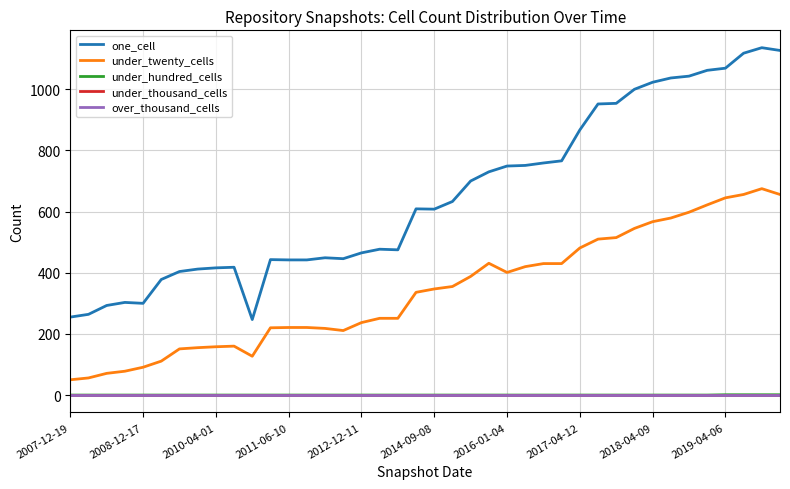

Reading right to left, transcribe all the data shown in this chart.

one_cell: 1127	1136	1118	1069	1062	1043	1037	1023	1000	954	952	867	766	759	751	749	730	700	633	608	609	475	477	465	446	449	442	442	443	247	418	416	412	404	378	300	303	293	264	255
under_twenty_cells: 656	675	656	645	622	598	579	567	545	515	510	481	430	430	420	401	431	388	355	347	336	251	251	237	211	218	221	221	220	127	160	158	155	151	111	91	78	71	56	50
under_hundred_cells: 1	1	1	1	0	0	0	0	0	0	0	0	0	0	0	0	0	0	0	0	0	0	0	0	0	0	0	0	0	0	0	0	0	0	0	0	0	0	0	0
under_thousand_cells: 0	0	0	0	0	0	0	0	0	0	0	0	0	0	0	0	0	0	0	0	0	0	0	0	0	0	0	0	0	0	0	0	0	0	0	0	0	0	0	0
over_thousand_cells: 0	0	0	0	0	0	0	0	0	0	0	0	0	0	0	0	0	0	0	0	0	0	0	0	0	0	0	0	0	0	0	0	0	0	0	0	0	0	0	0